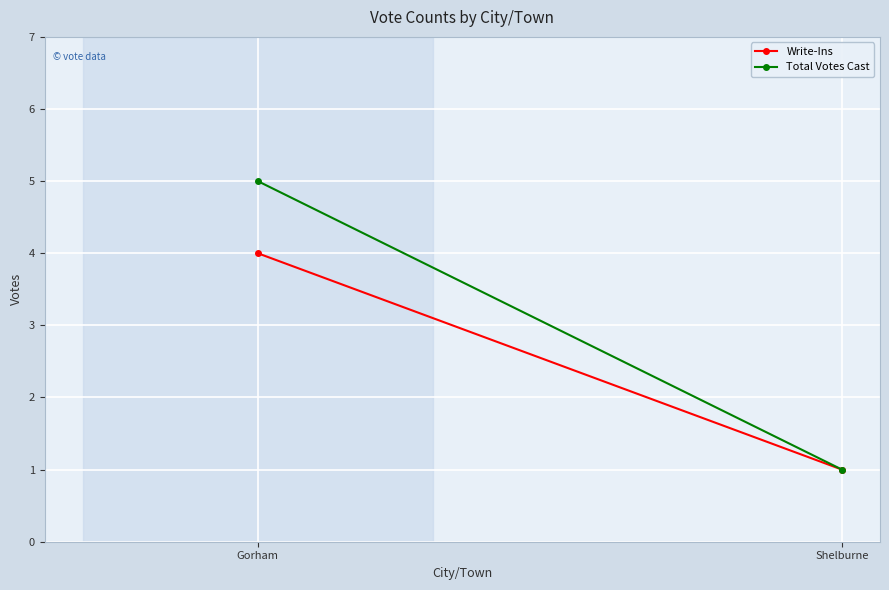

Reading left to right, transcribe all the data shown in this chart.

Write-Ins: Gorham=4	Shelburne=1
Total Votes Cast: Gorham=5	Shelburne=1